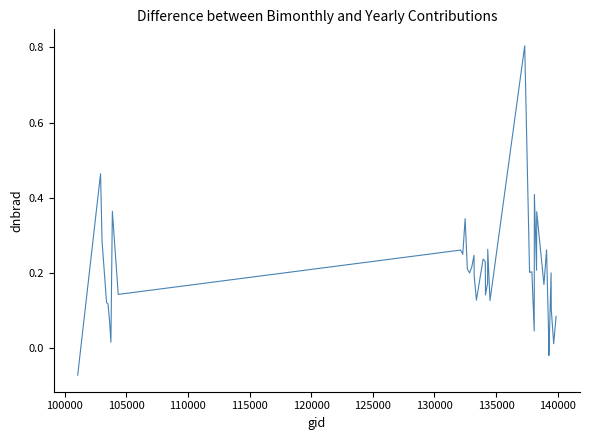

What is the difference between the maximum and minimum values?

0.9